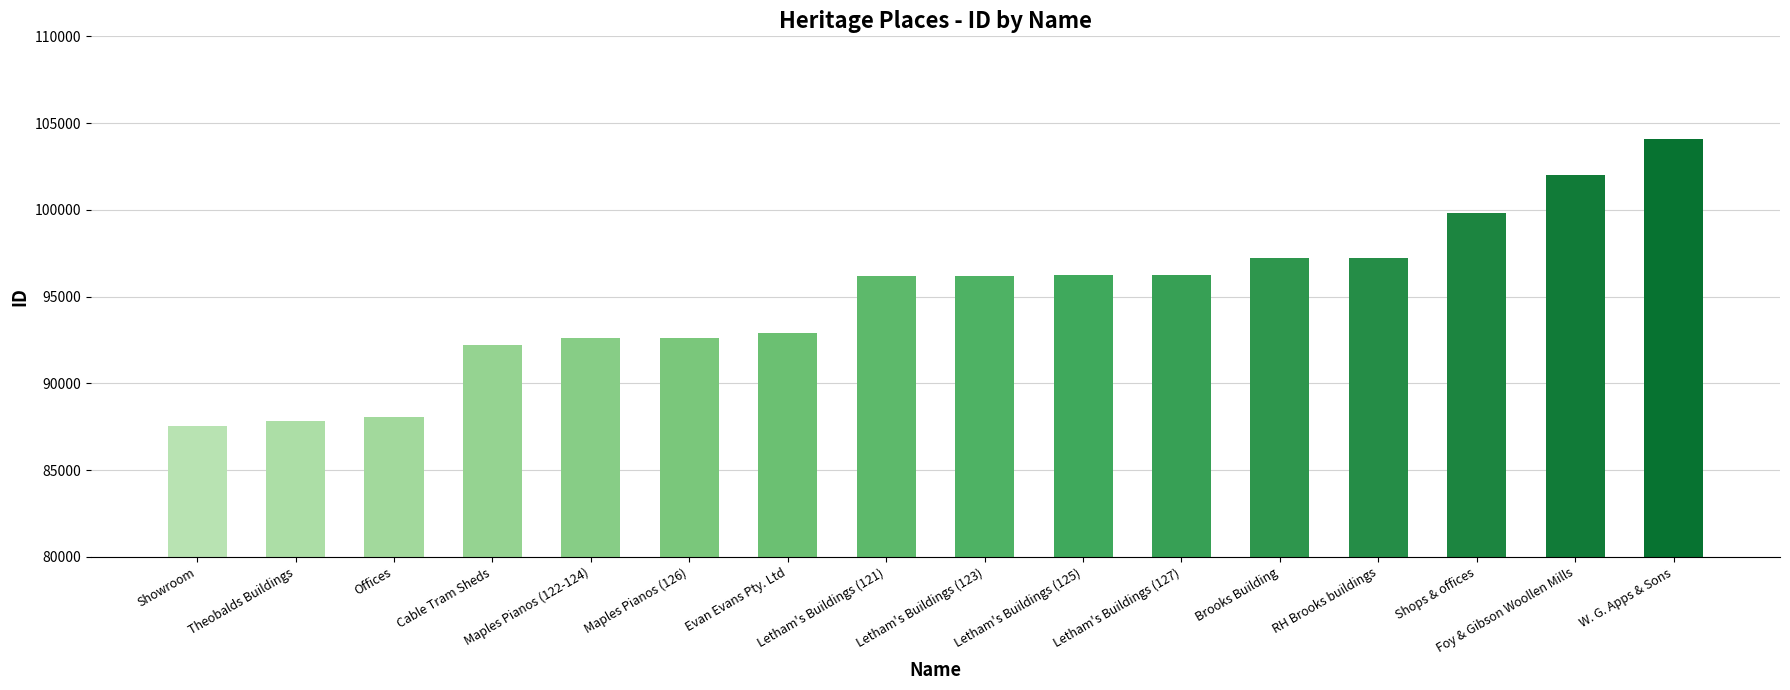

Which has a higher value, Offices or Maples Pianos (126)?

Maples Pianos (126)